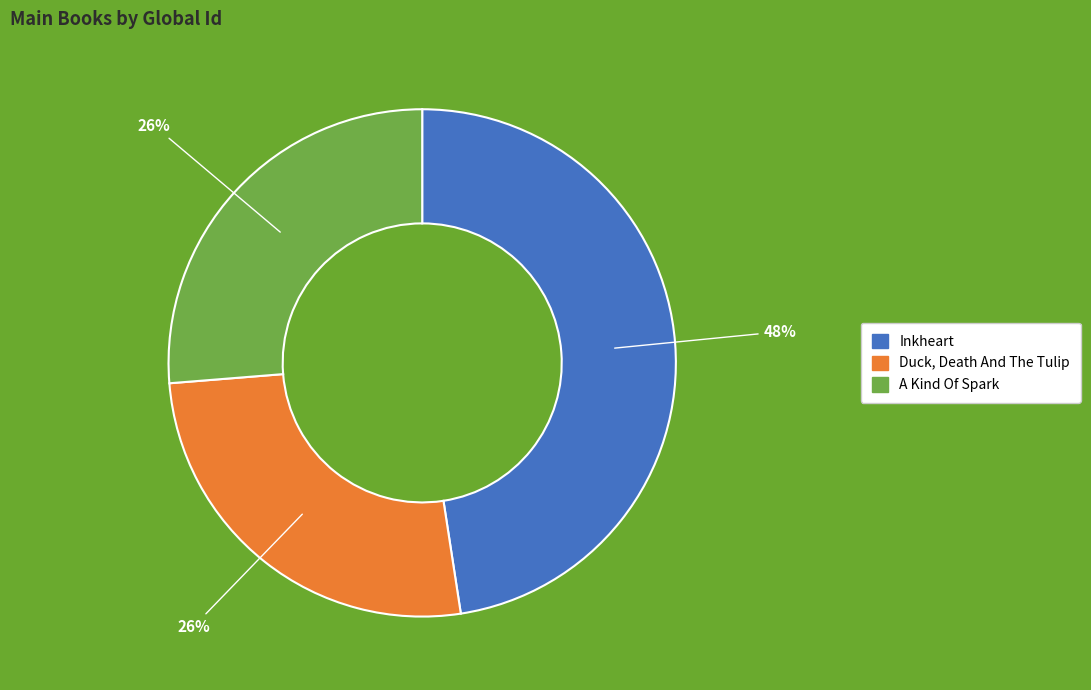

Does Inkheart represent more than half of the total?

No